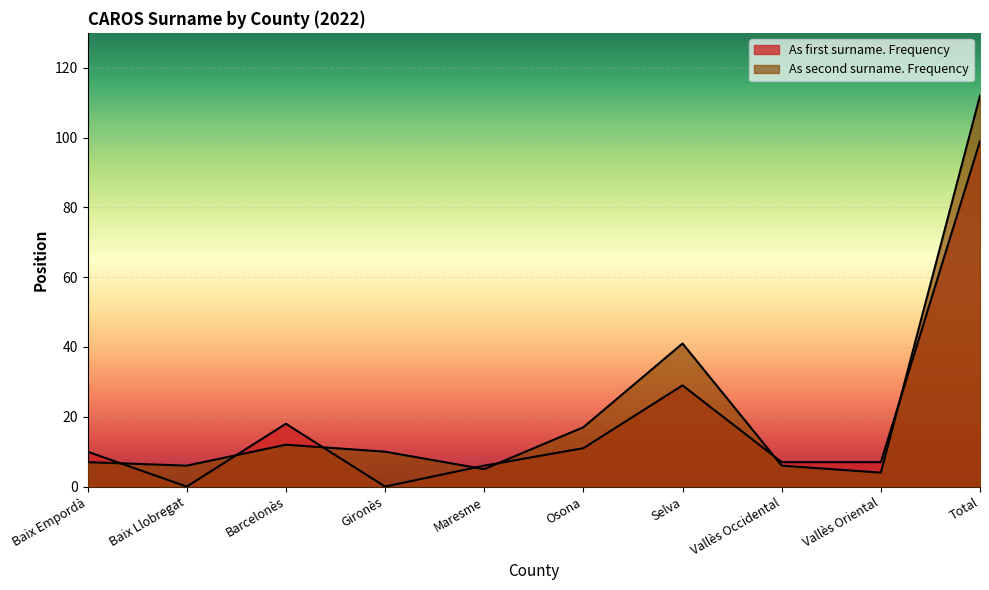

Rank the series by their average value, from highest to lowest.

As second surname. Frequency, As first surname. Frequency